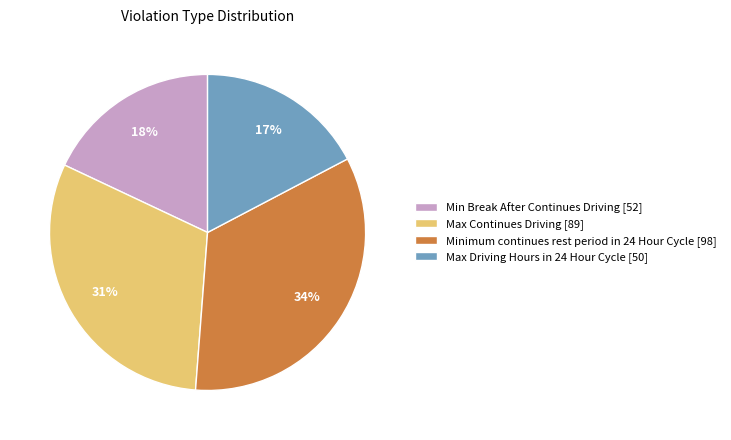

Count the number of slices in the pie.

4